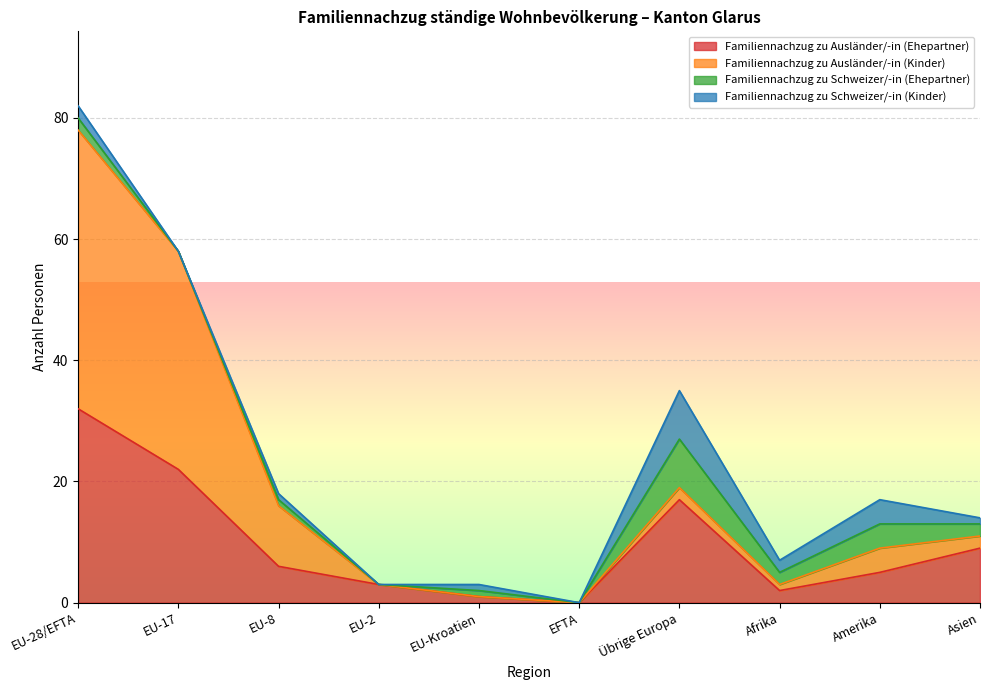

At which label does Familiennachzug zu Ausländer/-in (Ehepartner) reach its peak?

EU-28/EFTA